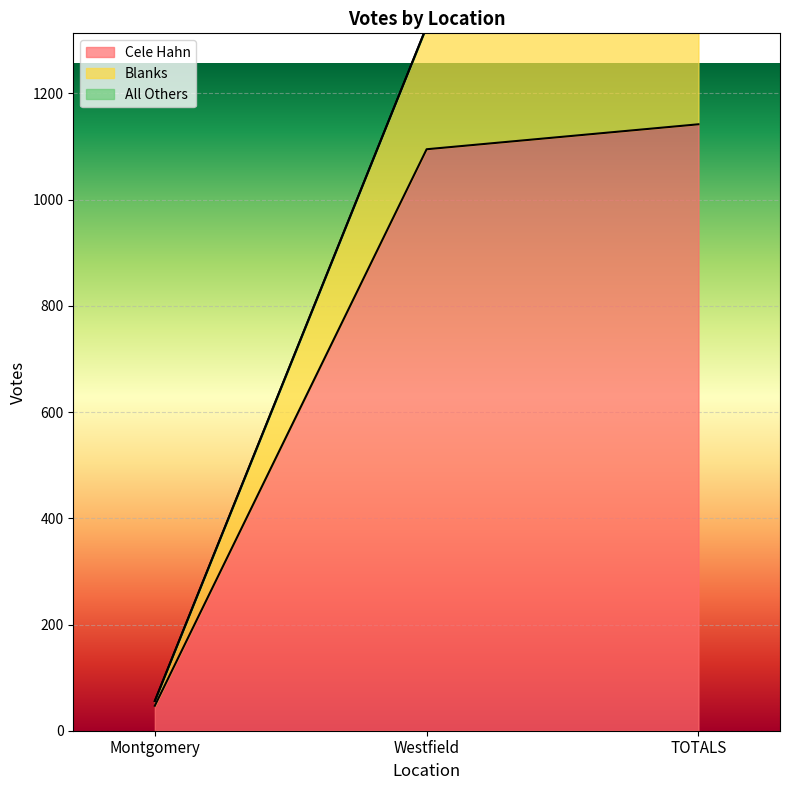

At how many categories does at least one series exceed 1076?

2